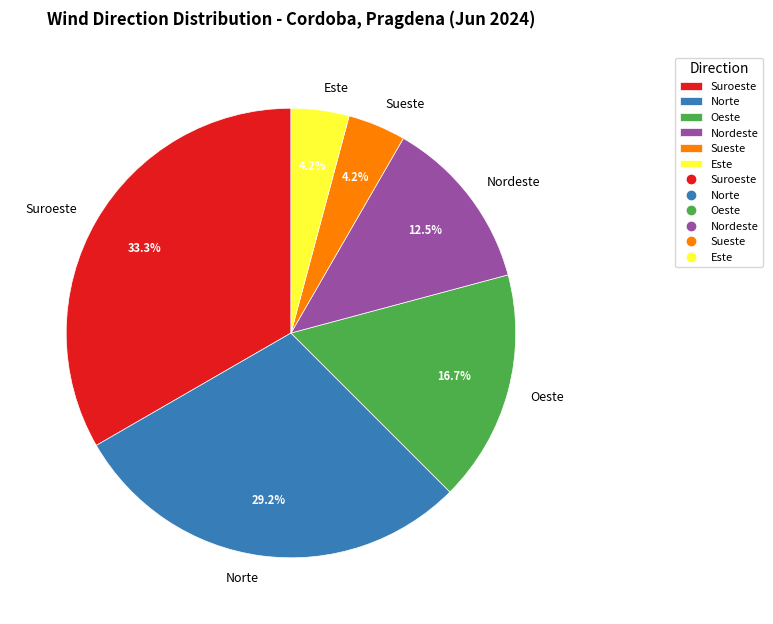

Approximately how many times larger is the value at Norte compared to Este?

7.0